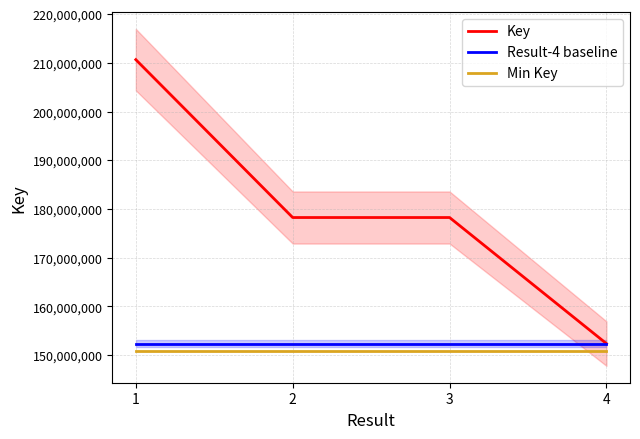

What are all the series names shown in the legend?

Key, Result-4 baseline, Min Key